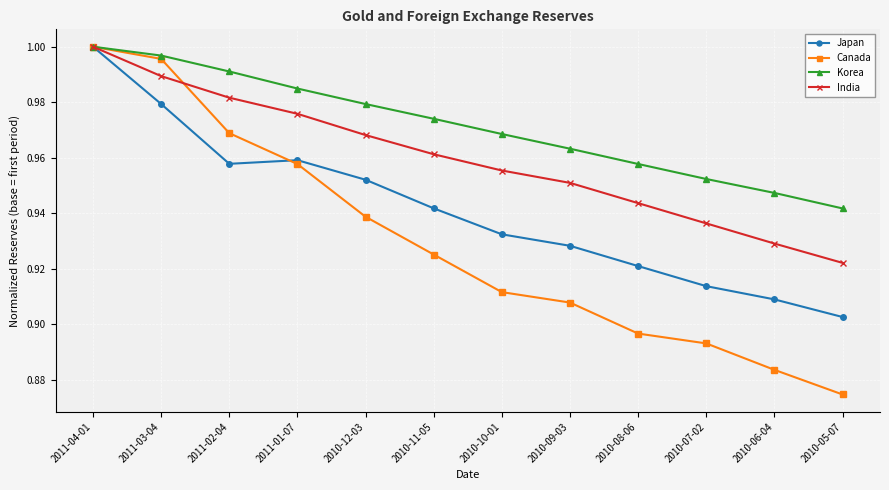

At which category does the chart reach its minimum across all series?

2010-05-07